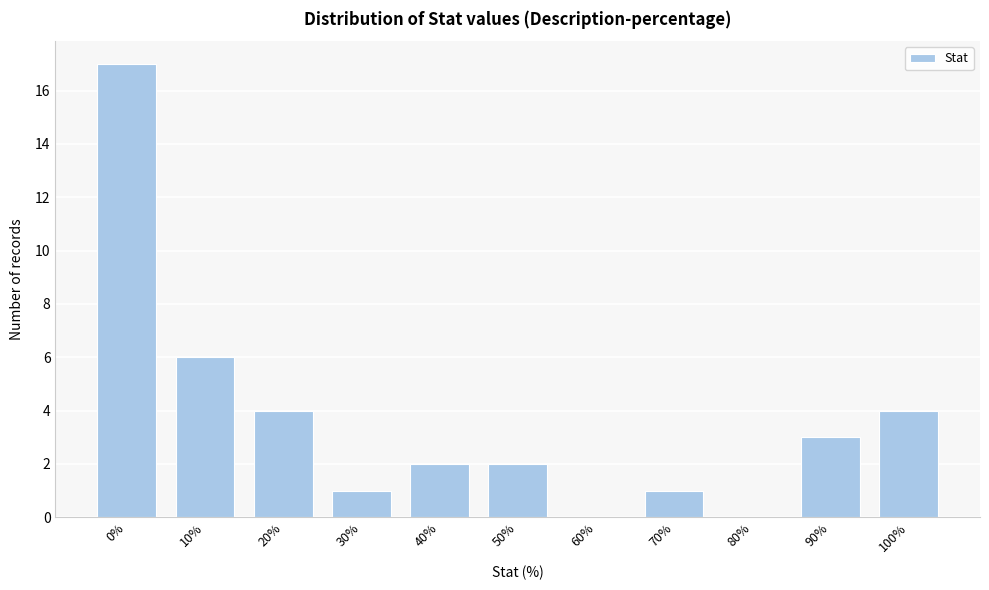

Reading left to right, what are all the values shown in this chart?

0%=17	10%=6	20%=4	30%=1	40%=2	50%=2	60%=0	70%=1	80%=0	90%=3	100%=4